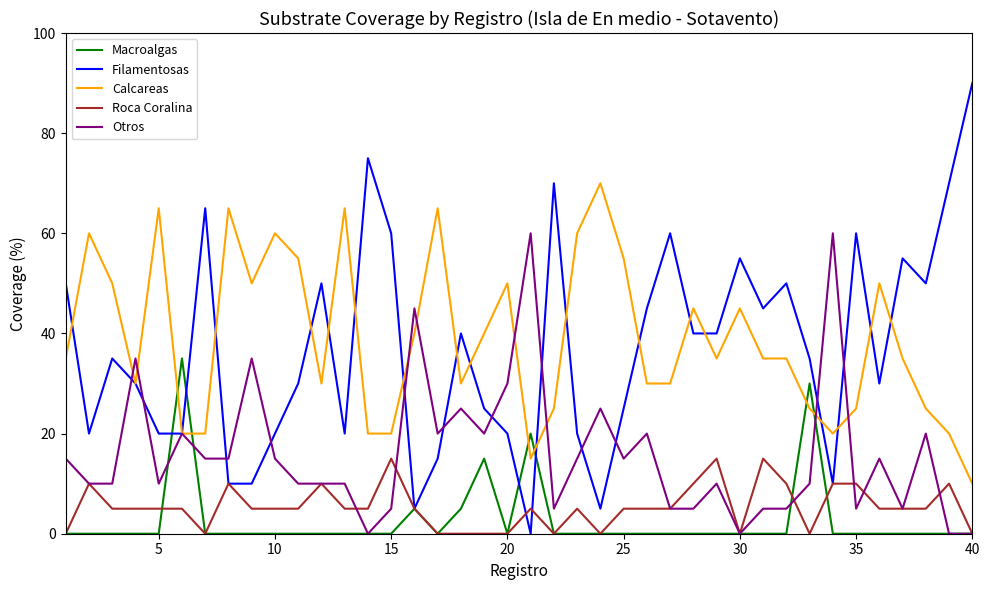

What is the highest value of the Otros series?

60